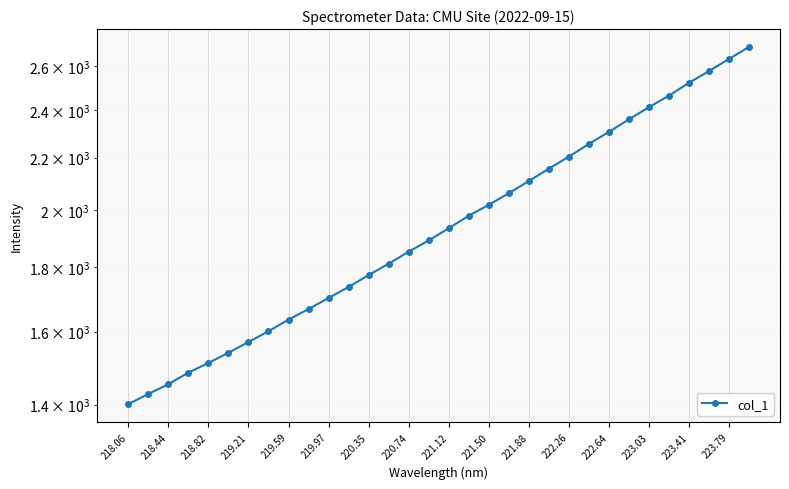

The value at 222.64 is 1556.6. True or false?

False